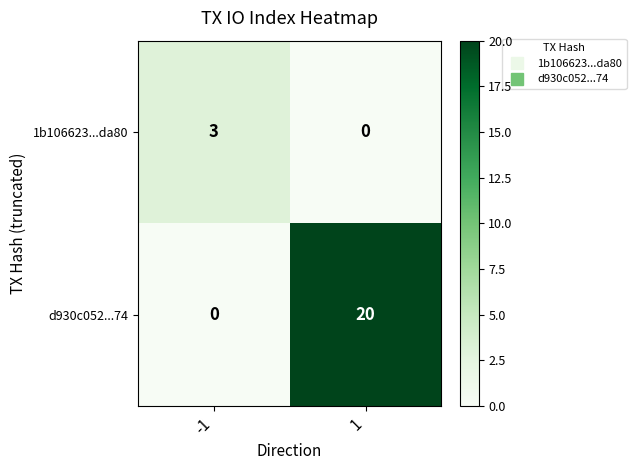

Reading right to left, what are all the values shown in this chart?

1b106623...da80: 0	3
d930c052...74: 20	0